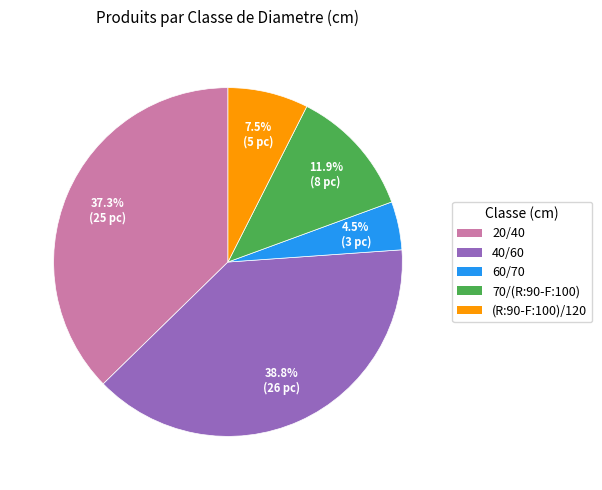

What percentage do 40/60 and (R:90-F:100)/120 together represent?

46.3%